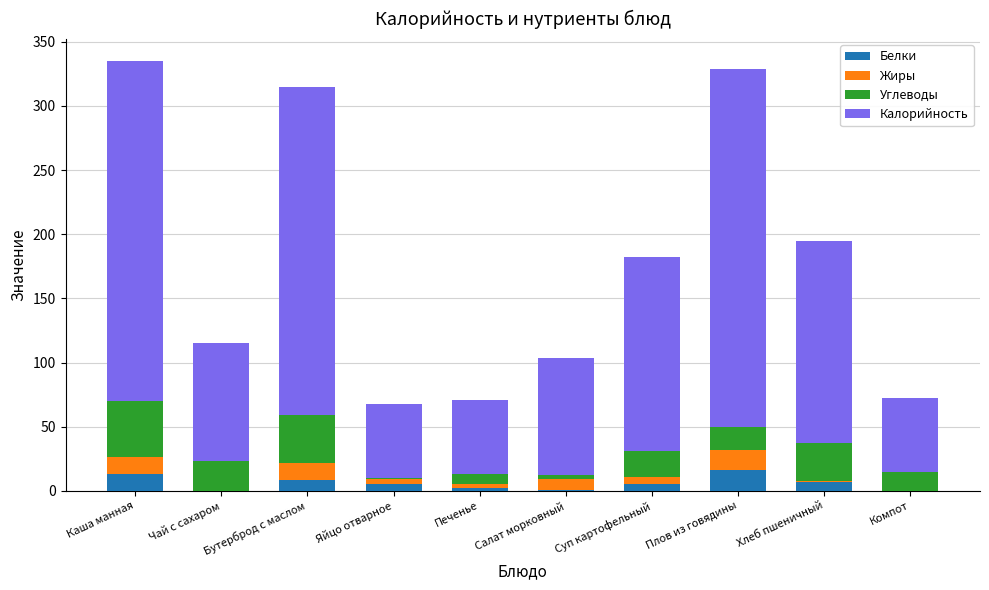

The value of Белки at Каша манная is 13.0. True or false?

True